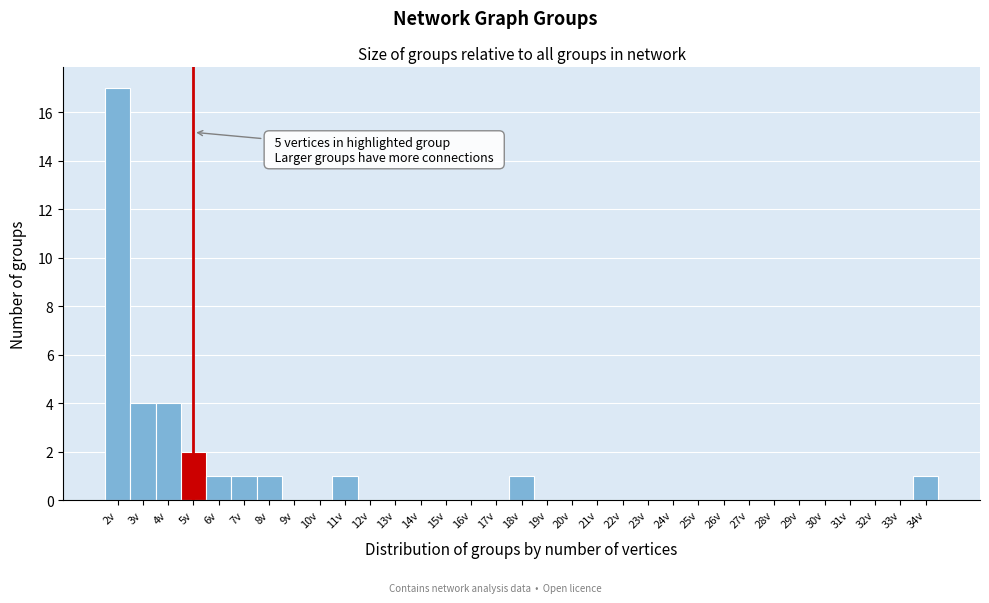

Which range on the x-axis has the tallest bar?

1.5 to 2.5